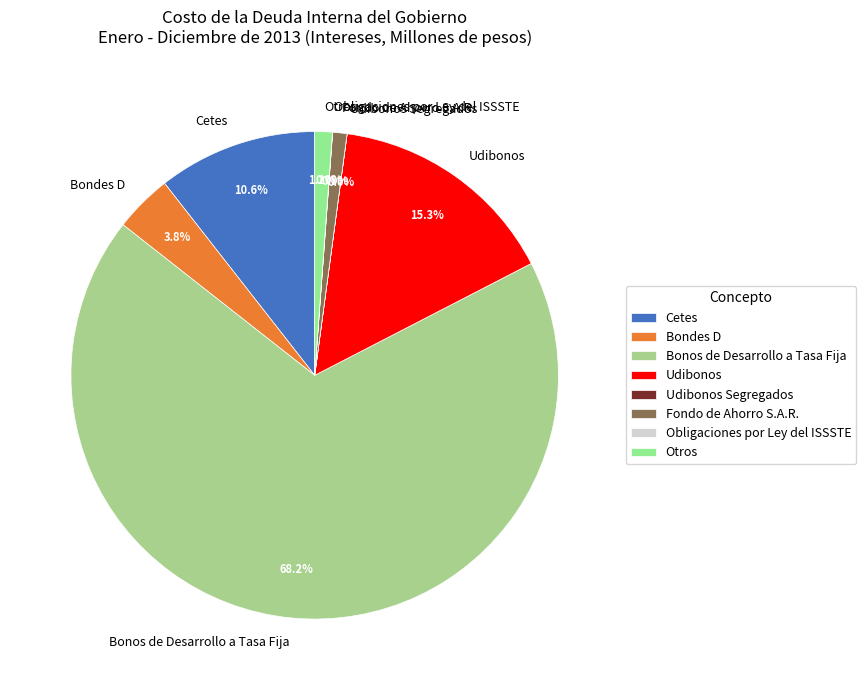

What is the majority slice?

Bonos de Desarrollo a Tasa Fija